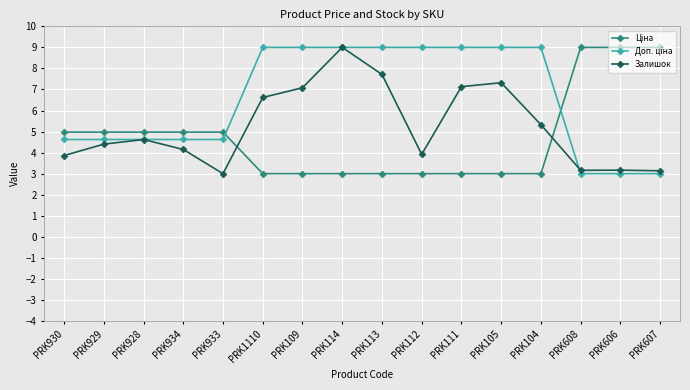

Is it true that Залишок equals 2.6 at PRK928?

False